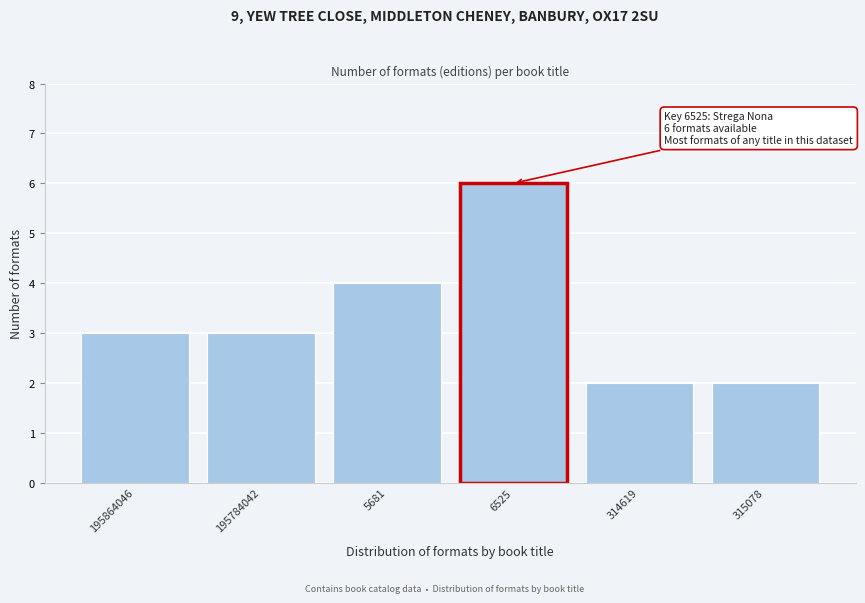

Reading left to right, extract all data points from this chart.

3	3	4	6	2	2